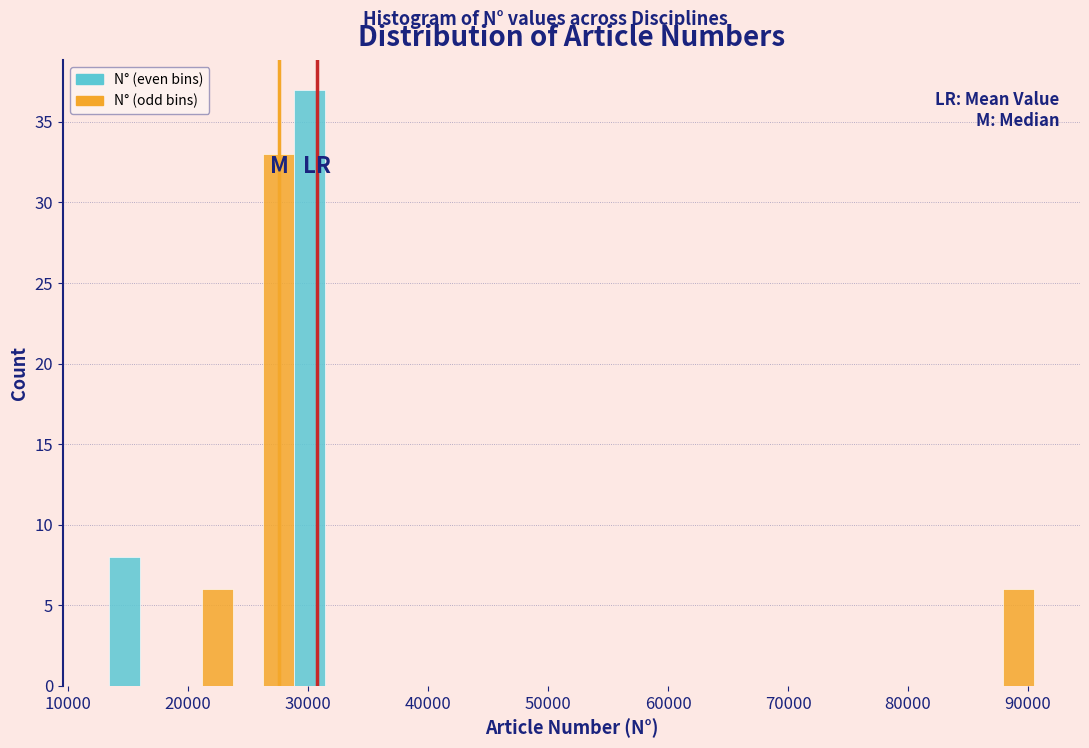

Around what value on the x-axis is the tallest bar? Give the approximate position of its centre, as read against the axis.

30000